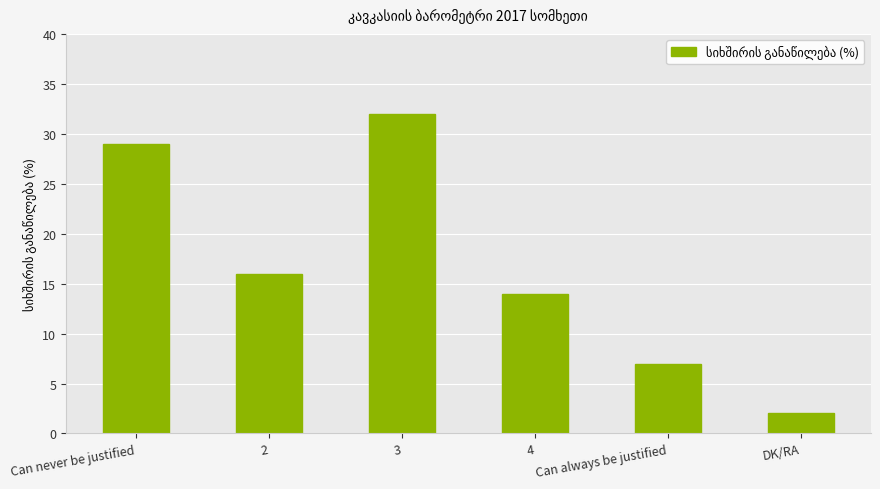

True or false: the data shows 9 at 2.

False